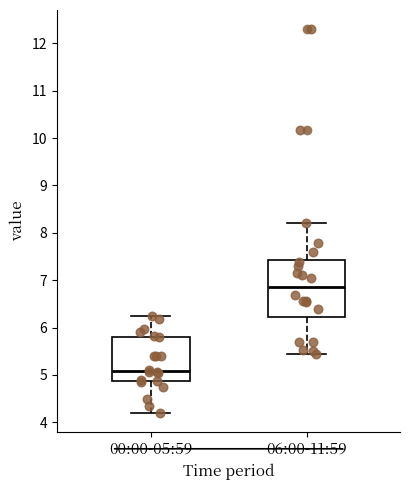

Reading left to right, read every box against the y-axis: the position of its median line, the range the box covers, and the ends of its whiskers. The values are not printed on the chart, so give them approximately, as read against the axis.

00:00-05:59: median 5.1, box 4.9 to 5.8, whiskers 4.2 to 6.3
06:00-11:59: median 6.9, box 6.2 to 7.4, whiskers 5.5 to 8.2